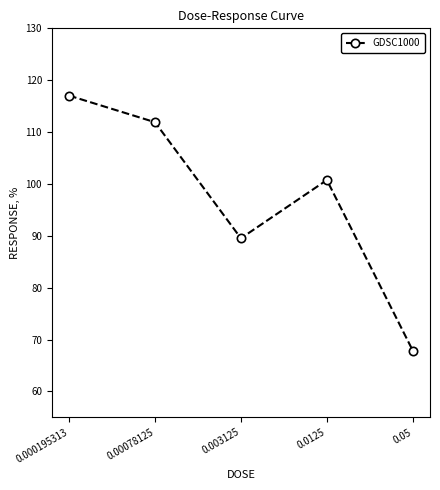

Reading right to left, list all the values displayed in this chart.

67.9	100.7	89.5	111.9	117.0